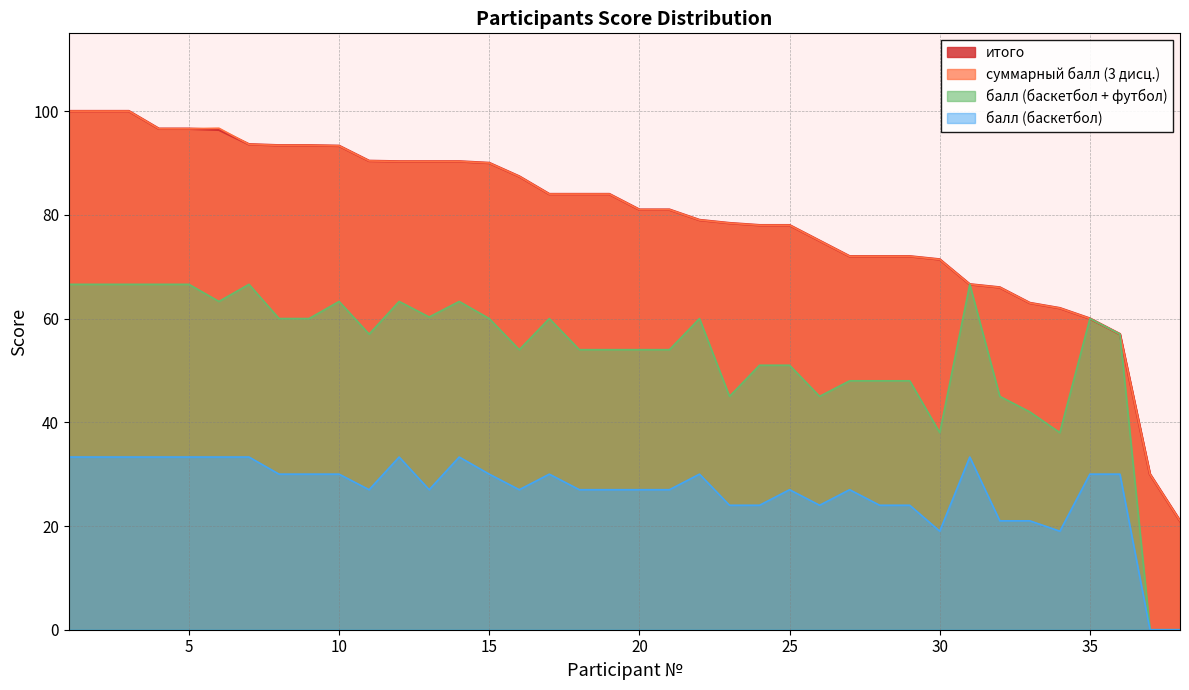

The балл (баскетбол) series shows 27.0 at 25. True or false?

True